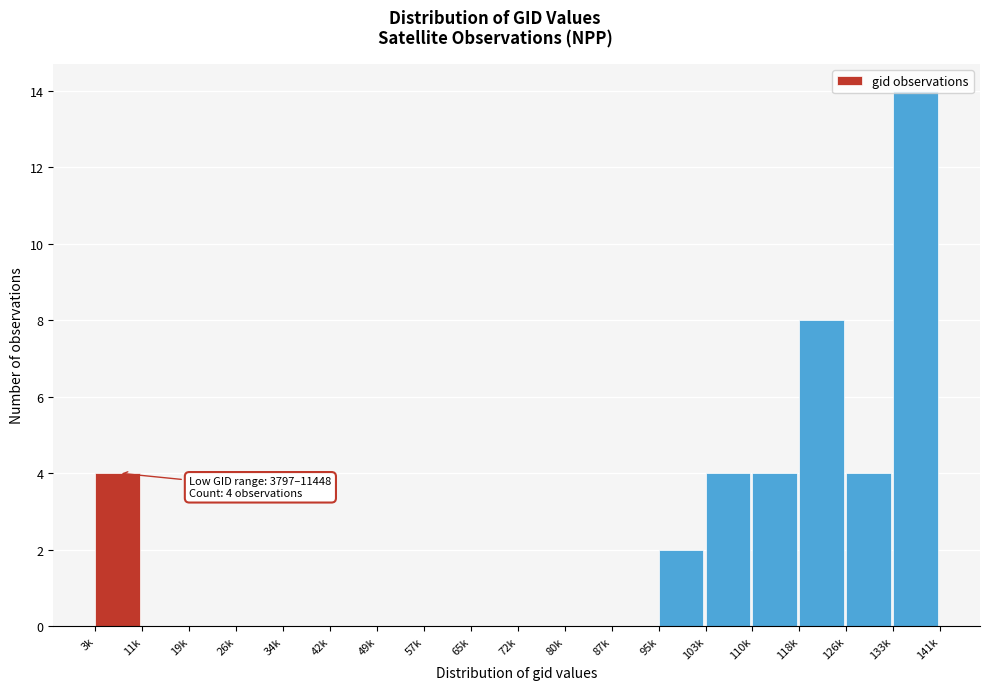

The value at 3k is 6. True or false?

False